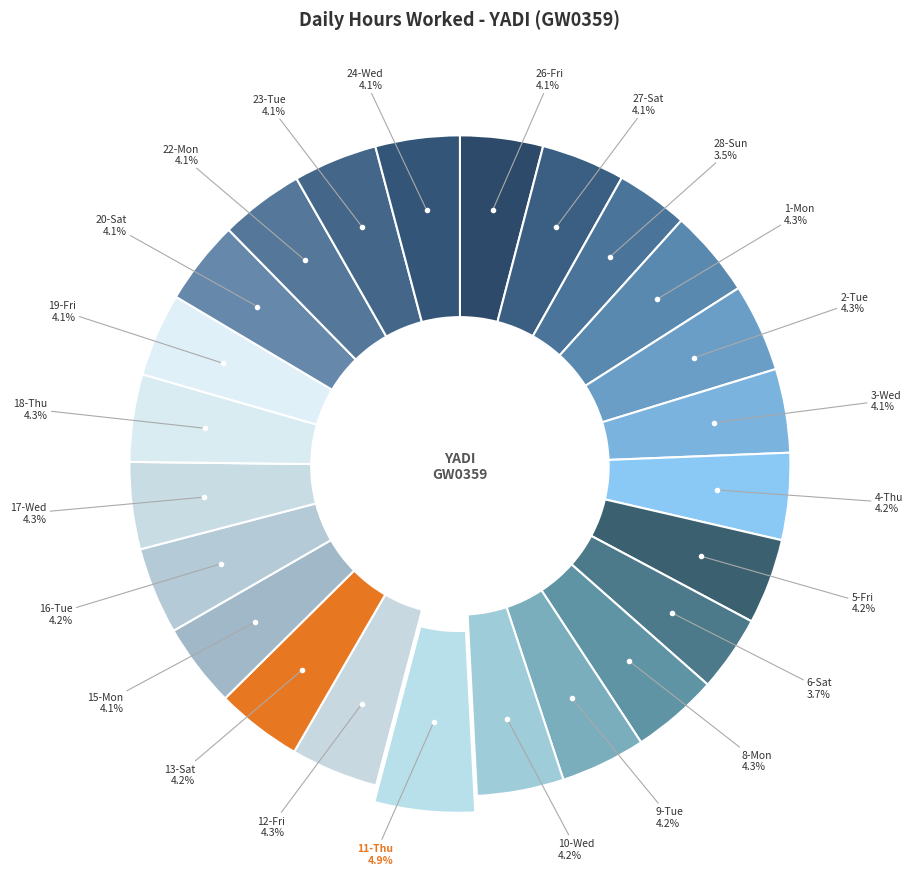

Count the number of slices in the pie.

24